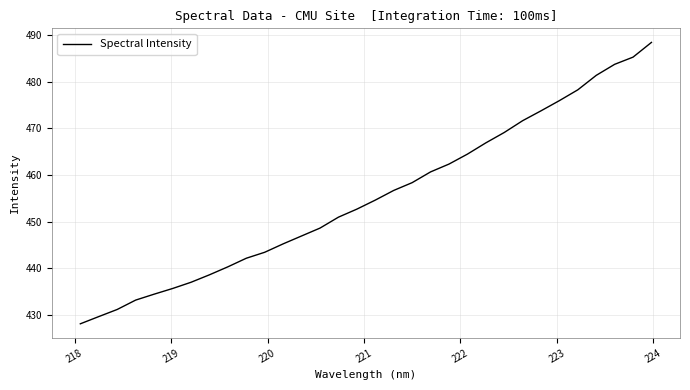

What is the difference between the maximum and minimum values?

60.5